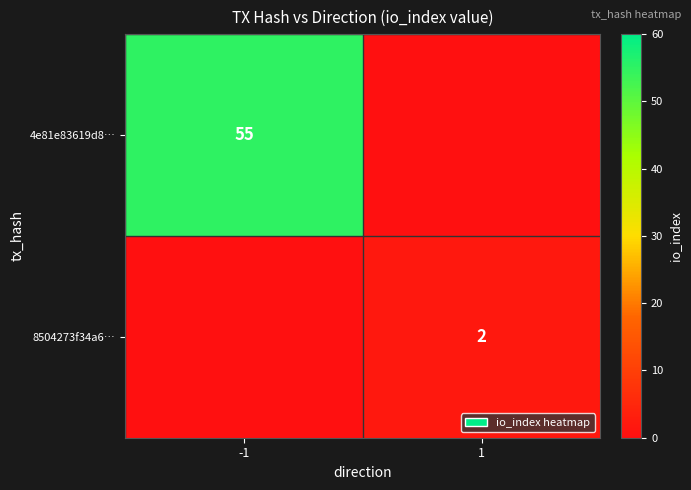

Is it true that 4e81e83619d8… equals 55 at -1?

True